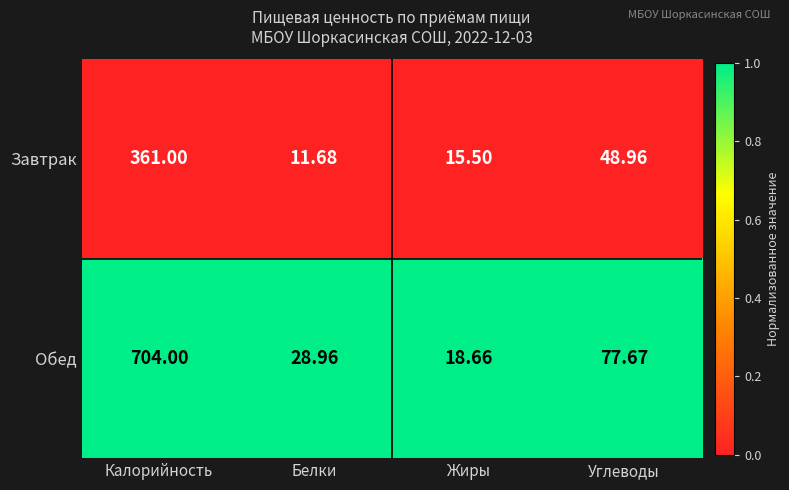

At which label does Завтрак reach its peak?

Калорийность